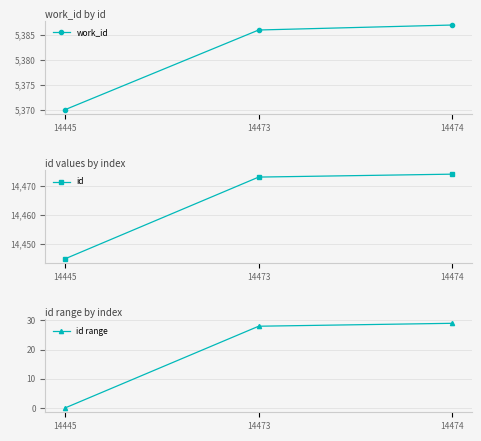

What is the difference between the highest and lowest values at 14473?

14445